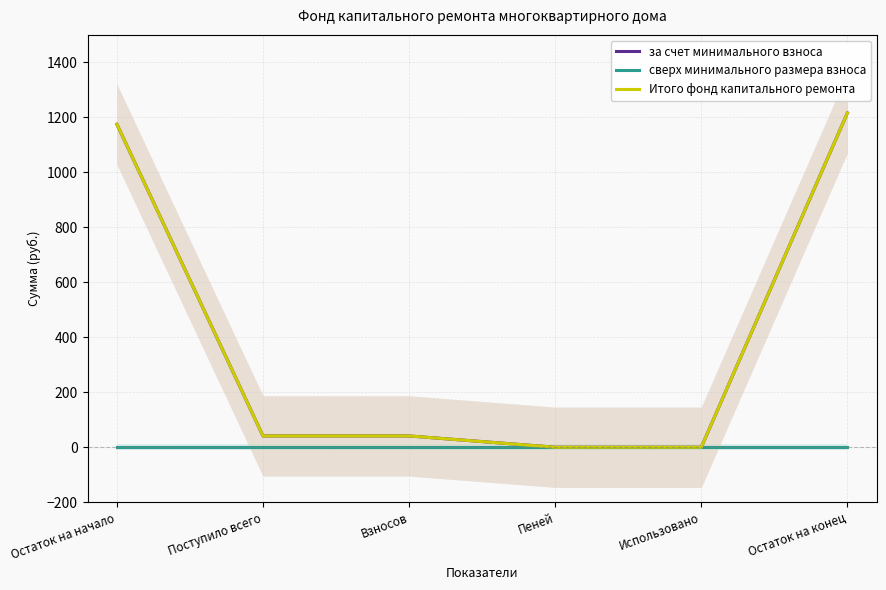

What is the sum of the Итого фонд капитального ремонта values at Использовано and Остаток на конец?

1216.1